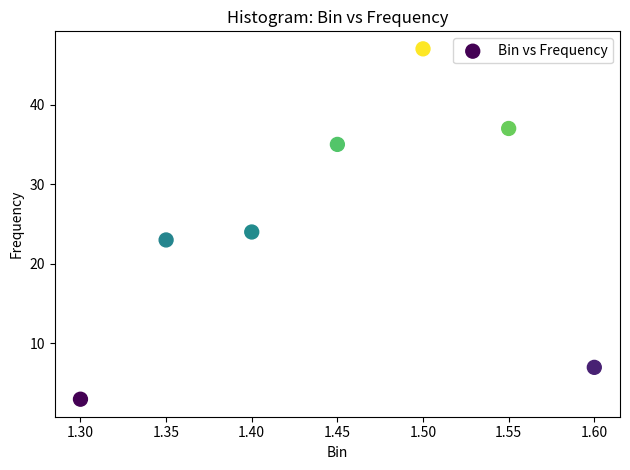

What is the range of Y values (max minus min)?

44